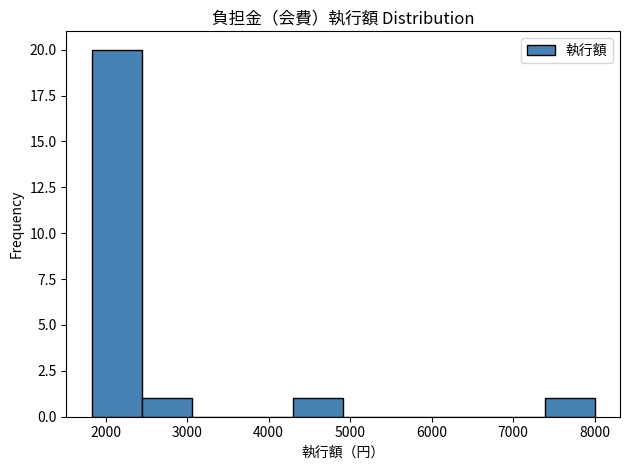

Reading left to right, transcribe this chart: for each bar, give the range it covers on the x-axis and its height. Neither the bar edges nor the heights are printed on the chart, so give them approximately, as read against the axes.

1800 to 2400: 20
2400 to 3100: 1
3100 to 3700: 0
3700 to 4300: 0
4300 to 4900: 1
4900 to 5500: 0
5500 to 6100: 0
6100 to 6800: 0
6800 to 7400: 0
7400 to 8000: 1